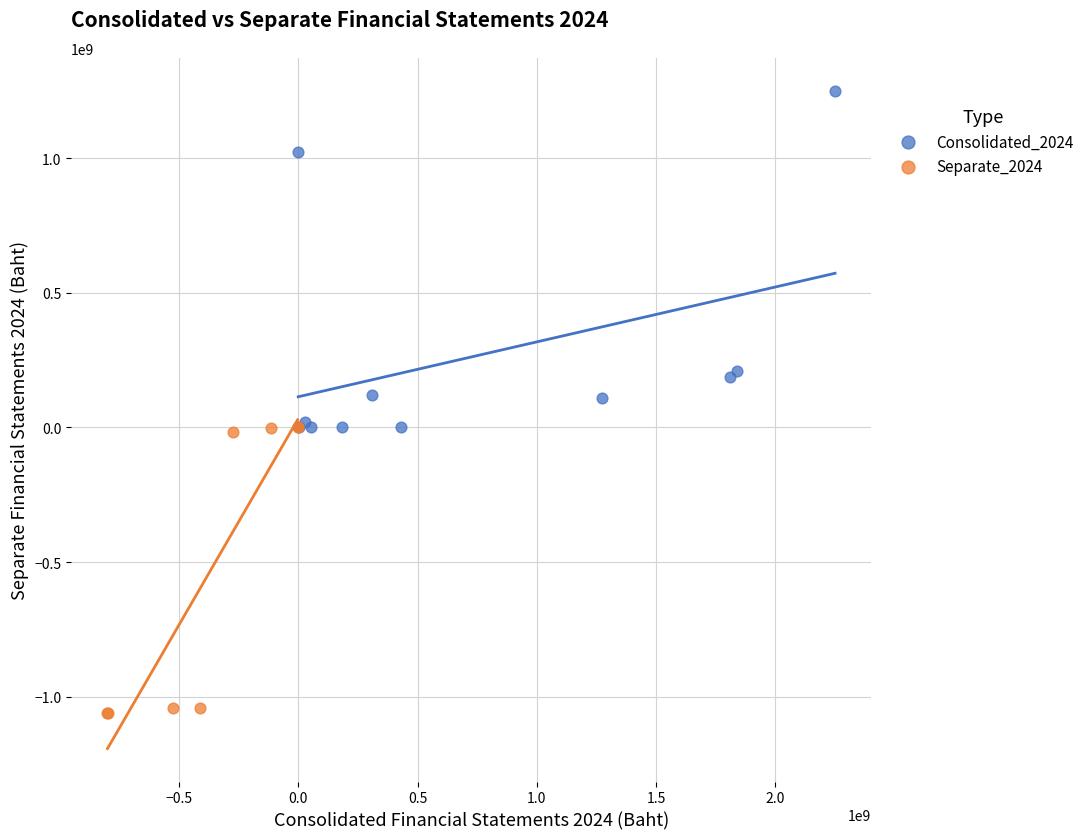

What are all the series names shown in the legend?

Consolidated_2024, Separate_2024